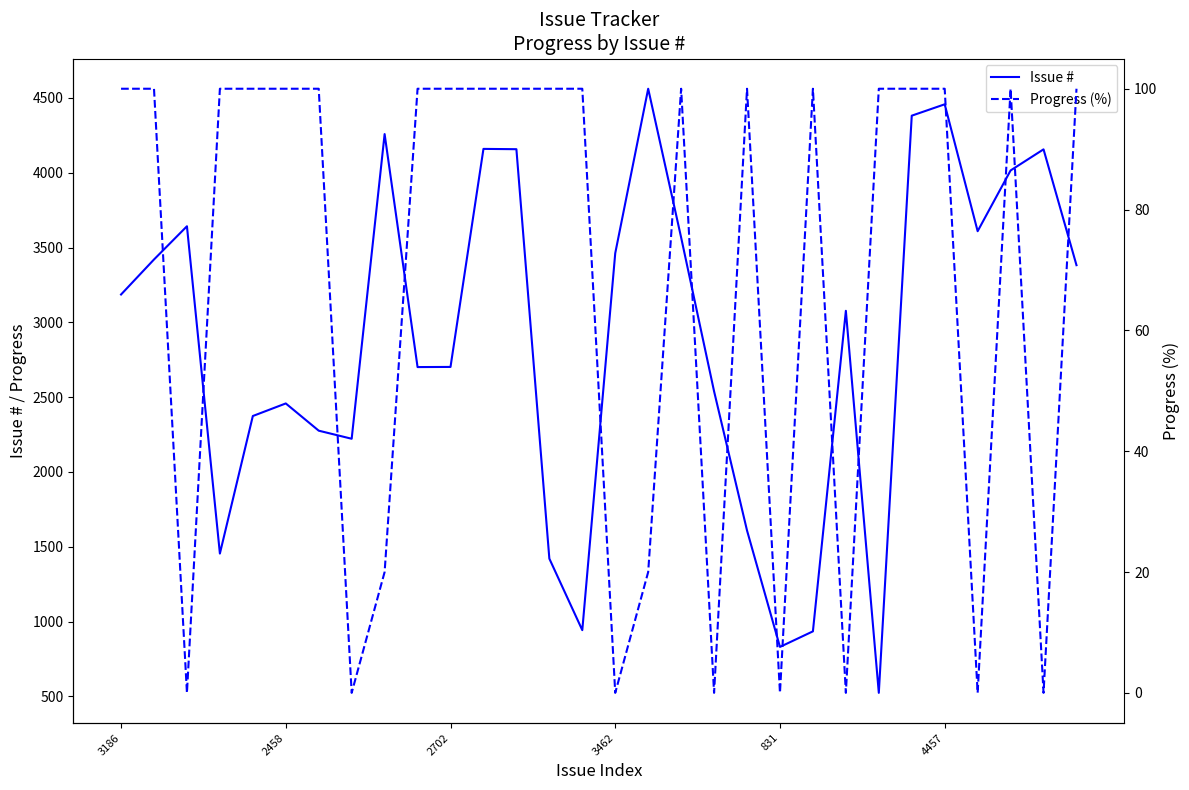

True or false: Issue # and Progress (%) intersect in this chart.

False